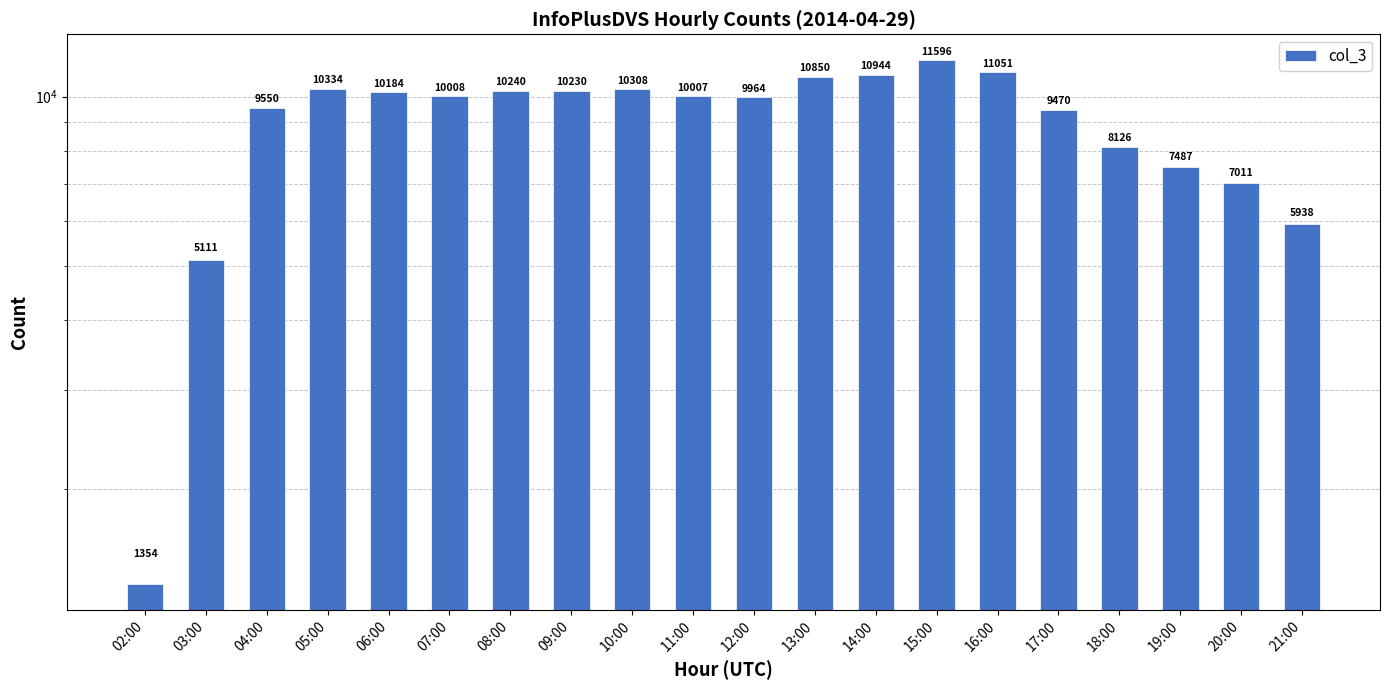

List the labels in order of value, largest first.

15:00, 16:00, 14:00, 13:00, 05:00, 10:00, 08:00, 09:00, 06:00, 07:00, 11:00, 12:00, 04:00, 17:00, 18:00, 19:00, 20:00, 21:00, 03:00, 02:00